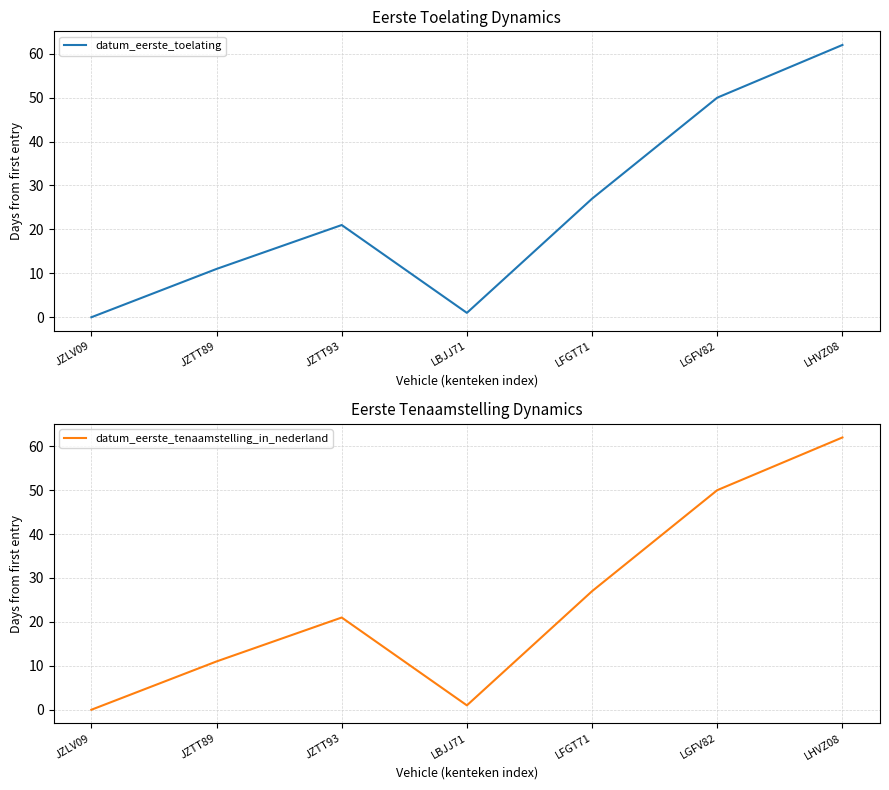

At which category does datum_eerste_tenaamstelling_in_nederland reach its first local valley?

LBJJ71